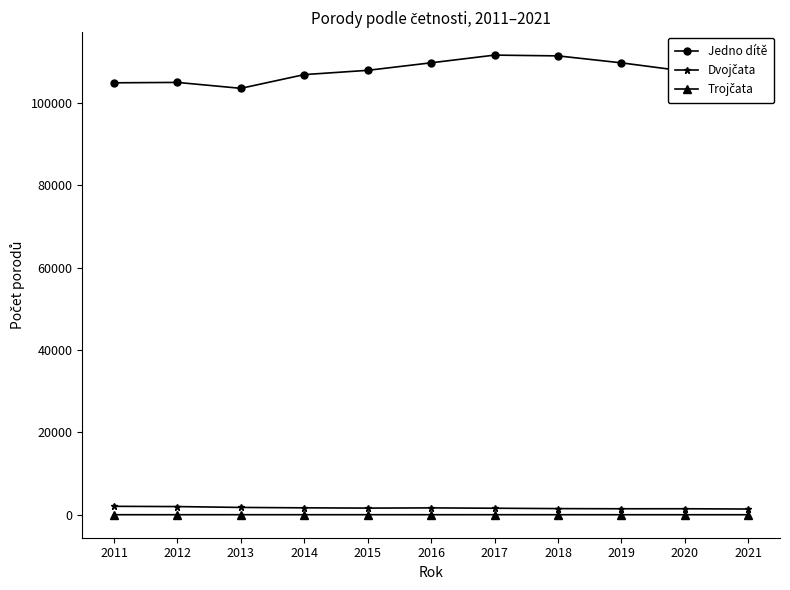

What is the greatest value displayed?

111585